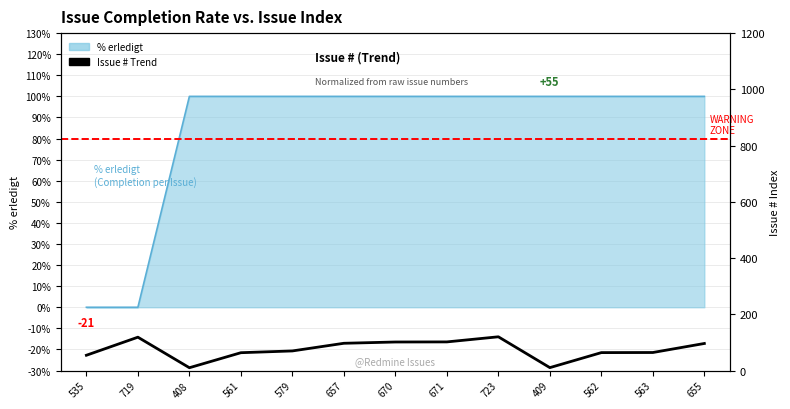

List the labels in order of value, smallest first.

408, 409, 535, 561, 562, 563, 579, 655, 657, 670, 671, 719, 723